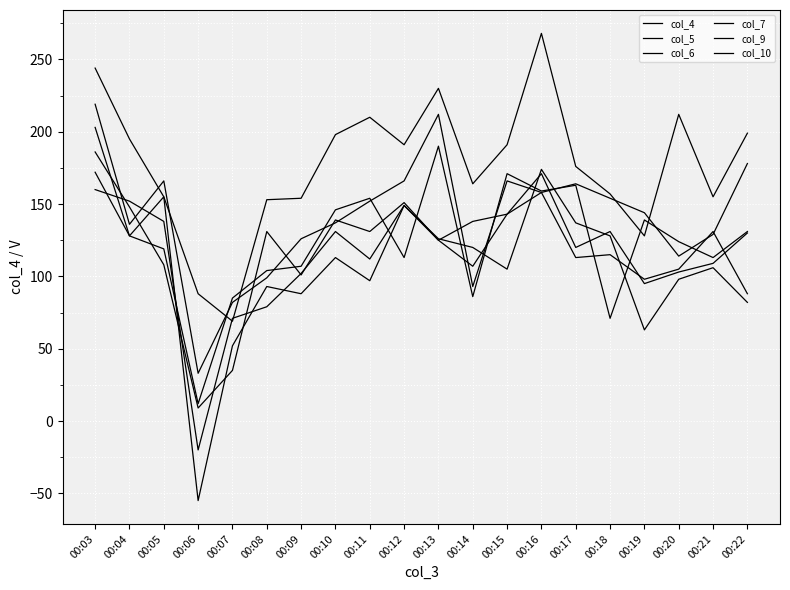

At which label does col_6 first exceed 128?

00:03